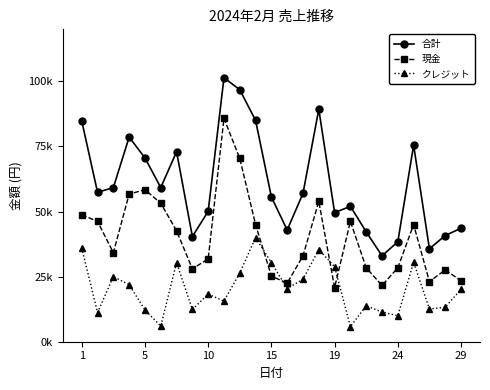

What are all the series names shown in the legend?

合計, 現金, クレジット